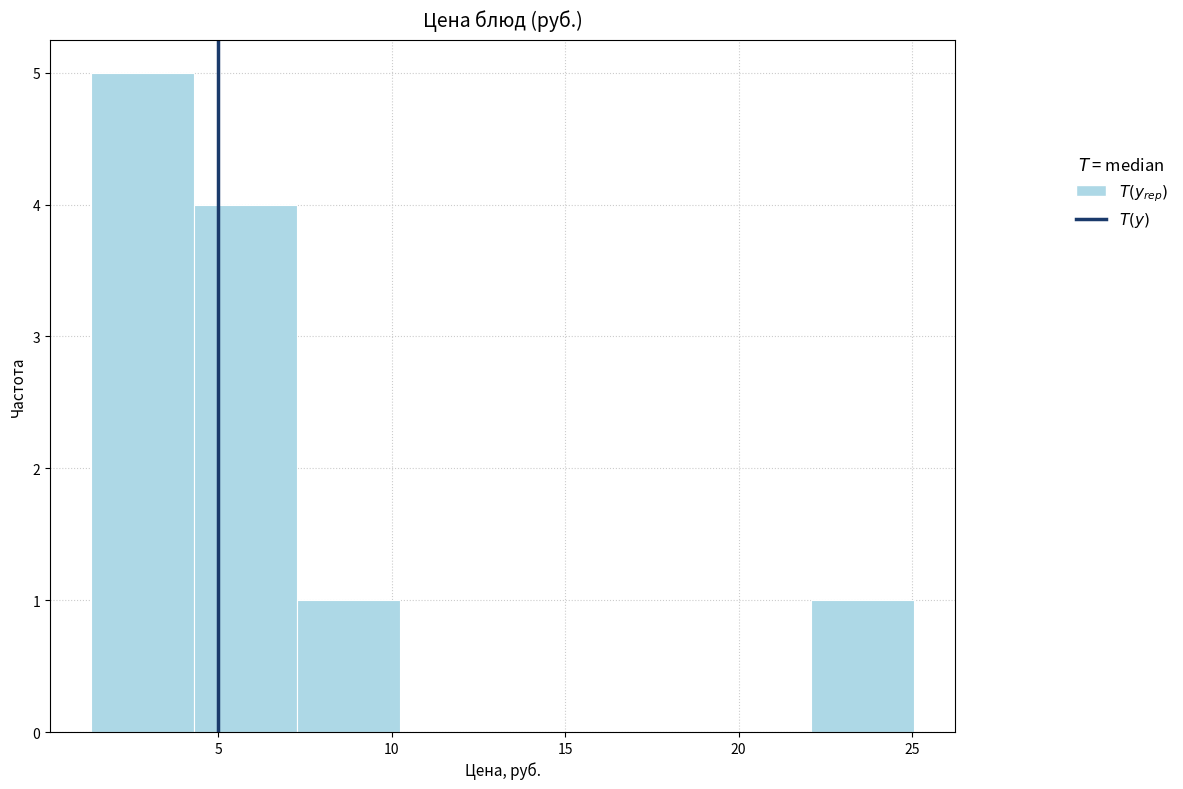

Which range on the x-axis has the tallest bar?

1.5 to 4.5